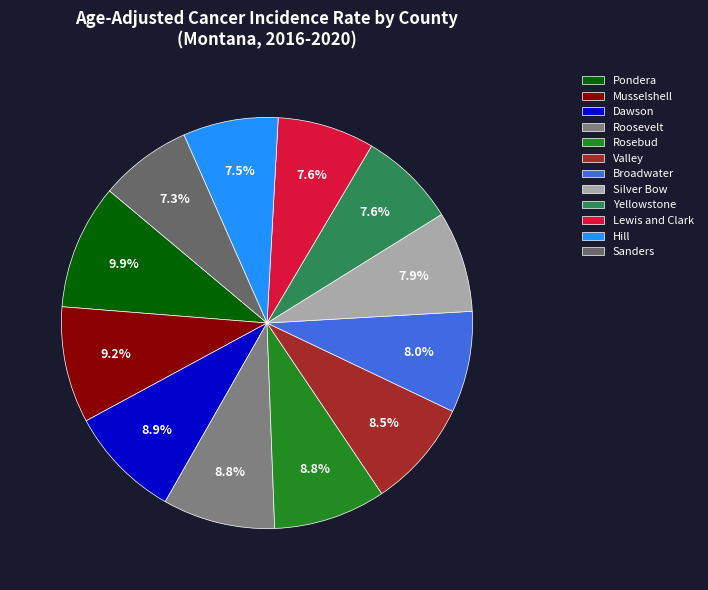

Count the number of slices in the pie.

12